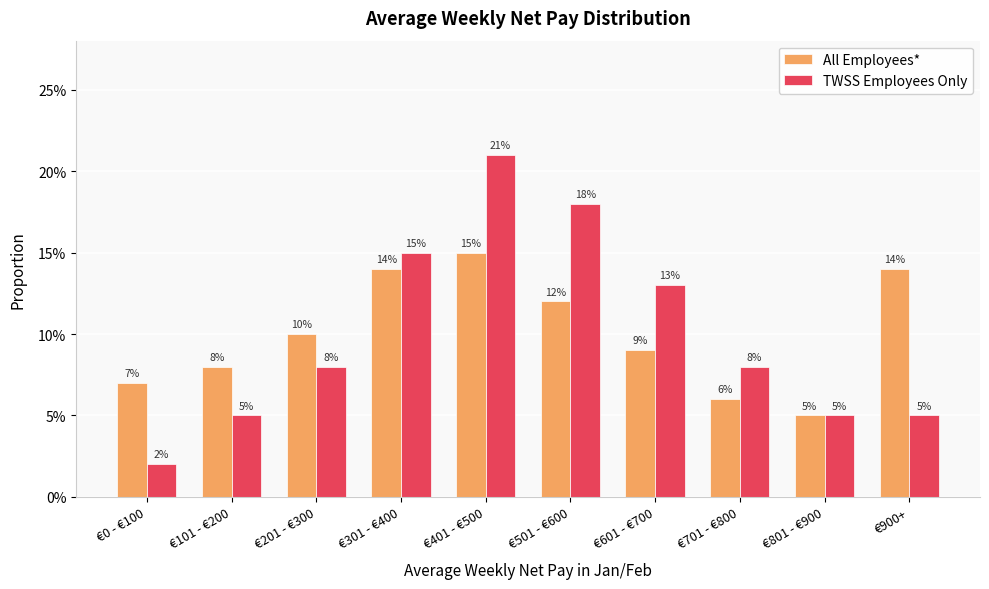

What is the sum of all TWSS Employees Only values?

1.0